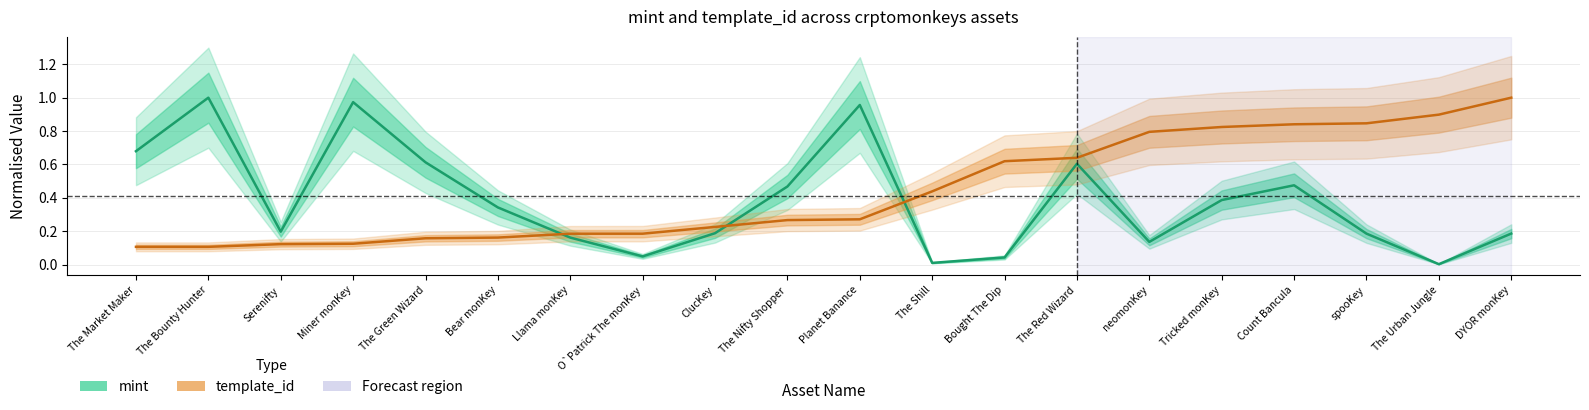

Which series has the largest range (max minus min)?

mint